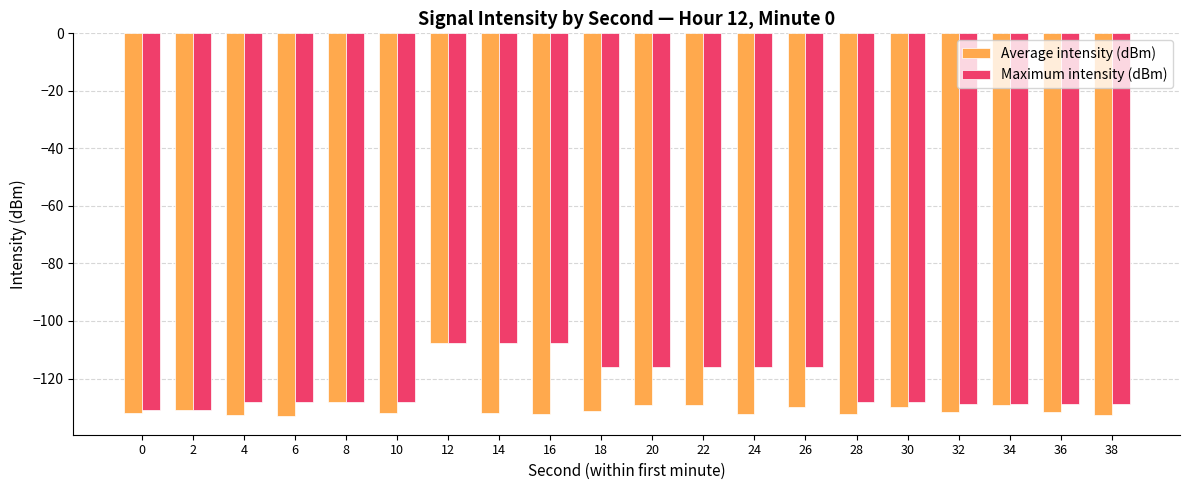

What is the sum of all Maximum intensity (dBm) values?

-2448.9